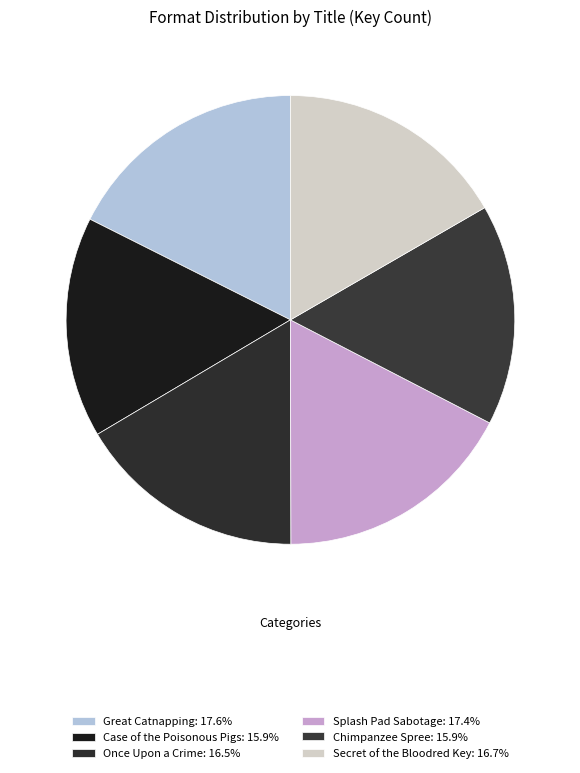

Rank the categories by value from highest to lowest.

Great Catnapping, Splash Pad Sabotage, Secret of the Bloodred Key, Once Upon a Crime, Chimpanzee Spree, Case of the Poisonous Pigs